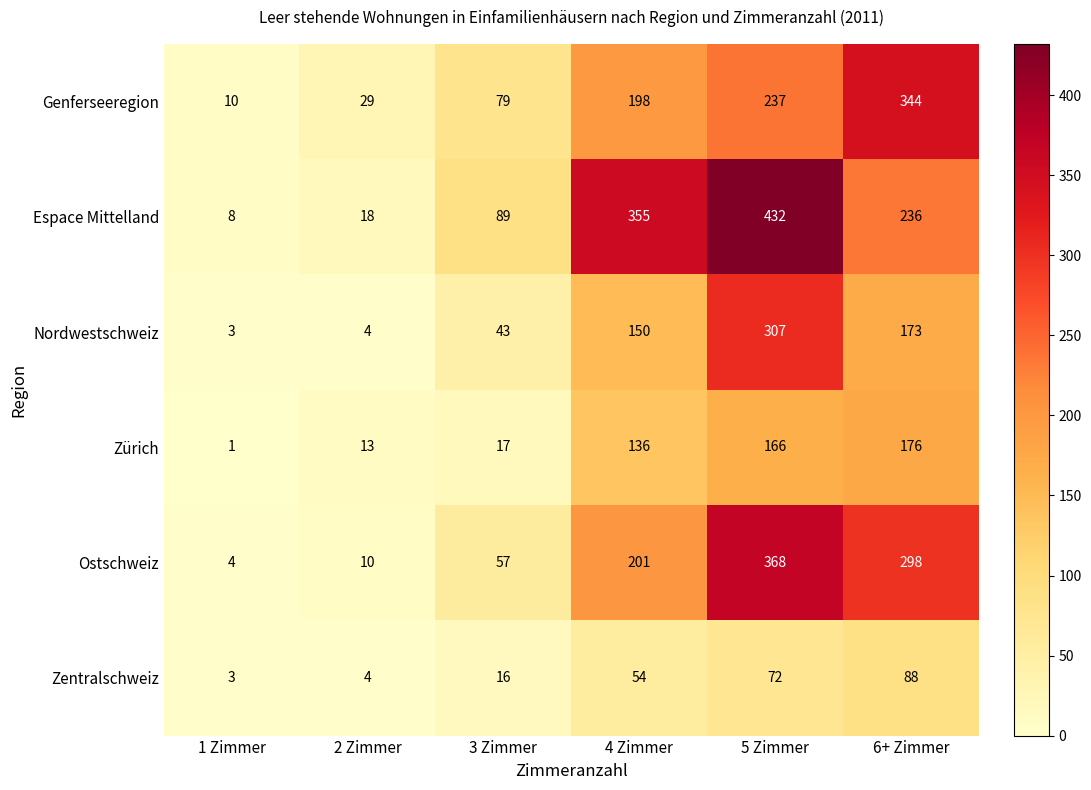

Count the number of categories in the chart.

6